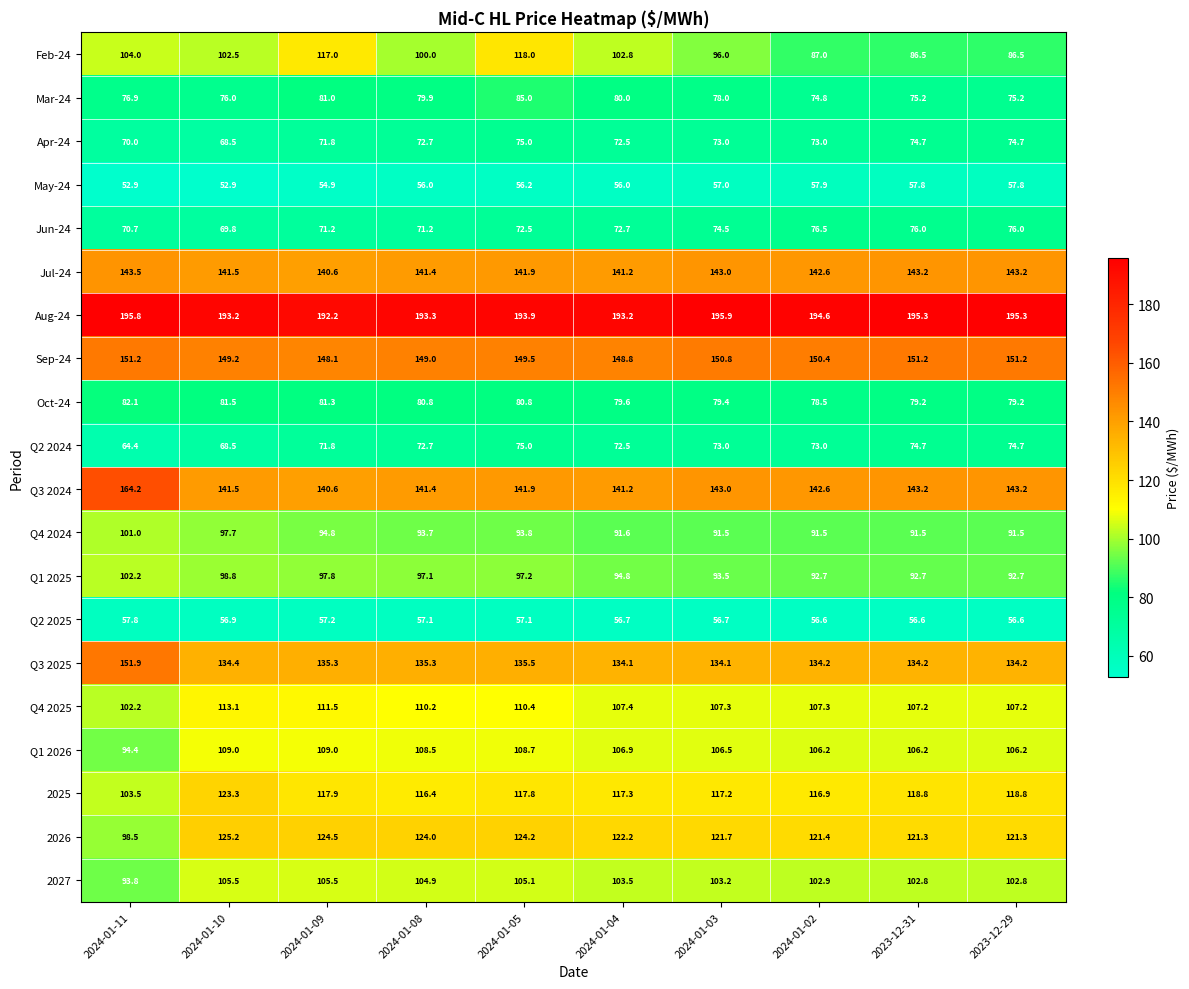

What is the minimum value shown in the chart?

52.9